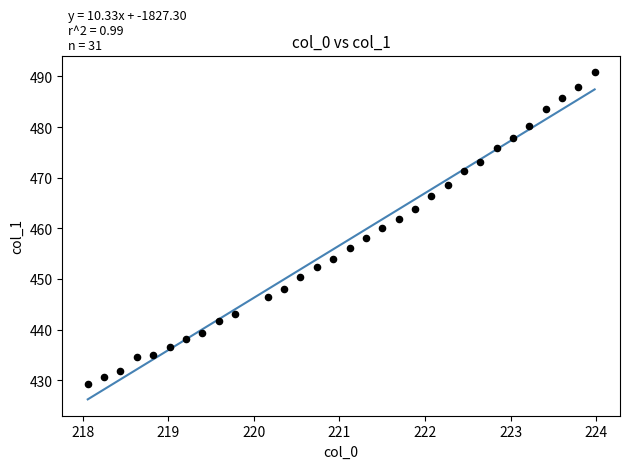

What is the range of Y values (max minus min)?

61.6